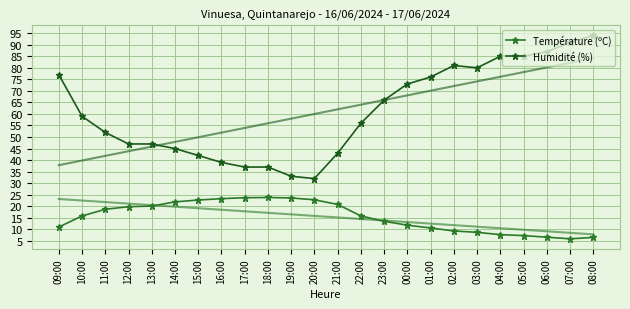

What is the approximate value of Température (ºC) at 20:00?

22.8